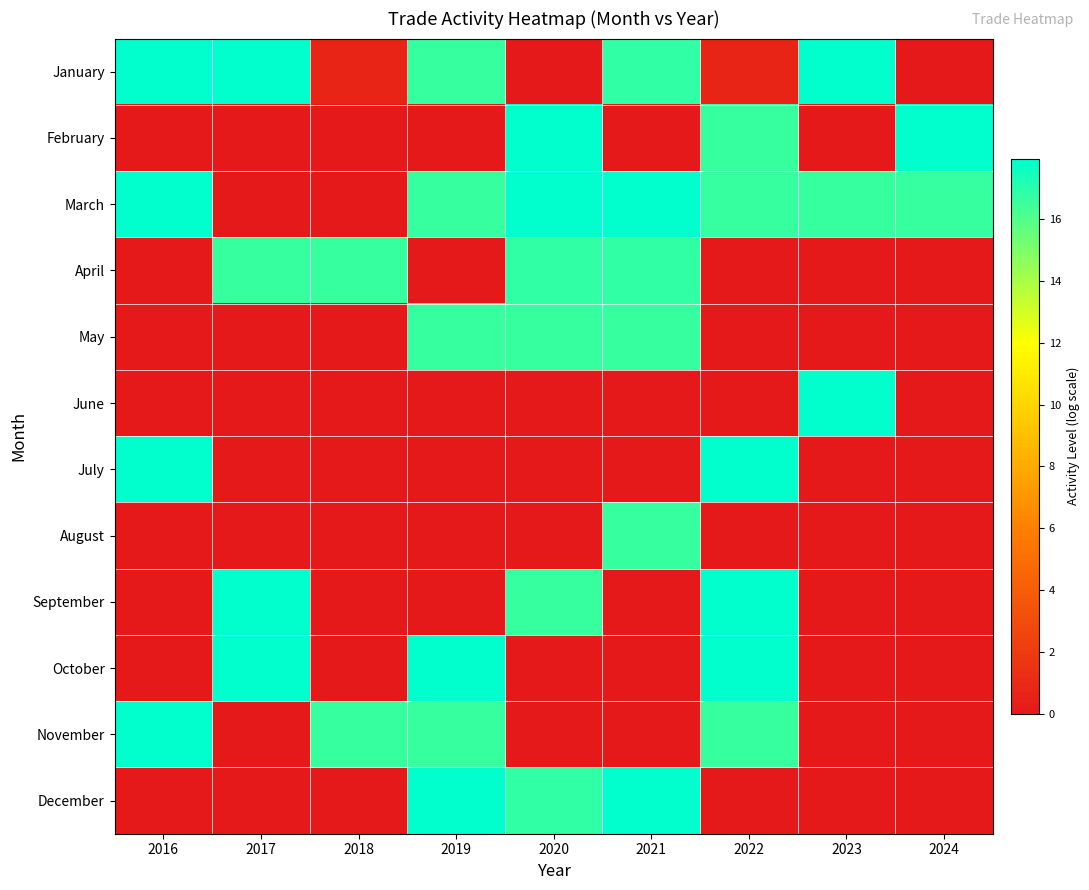

Rank the series by their maximum value, from lowest to highest.

May, August, April, June, February, March, July, October, December, September, January, November